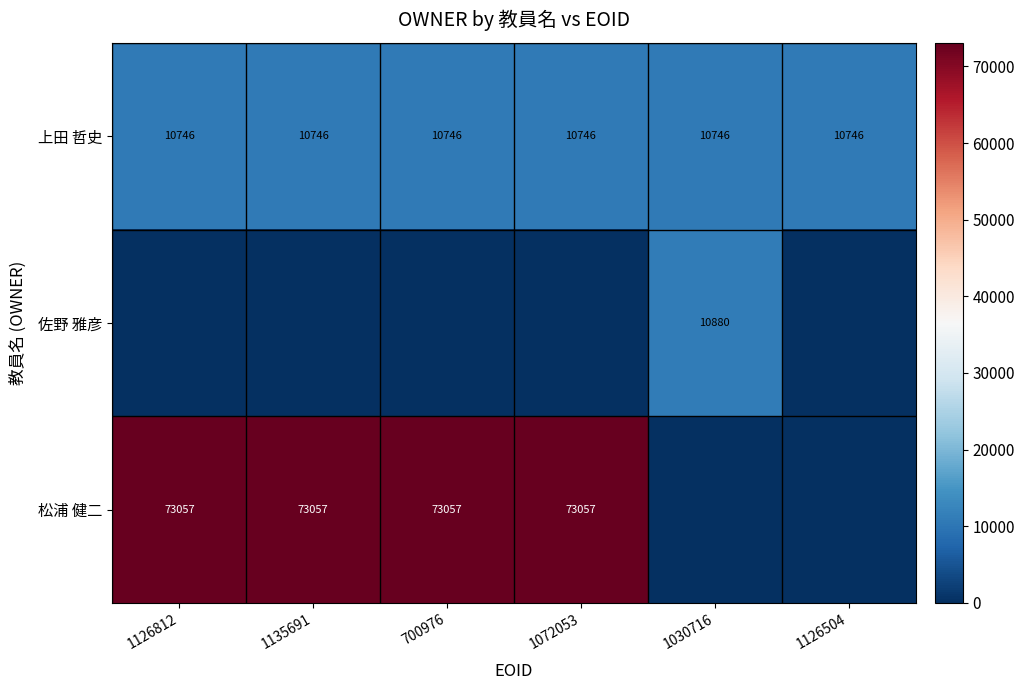

True or false: 松浦 健二 has a value of 73057 at 700976.

True